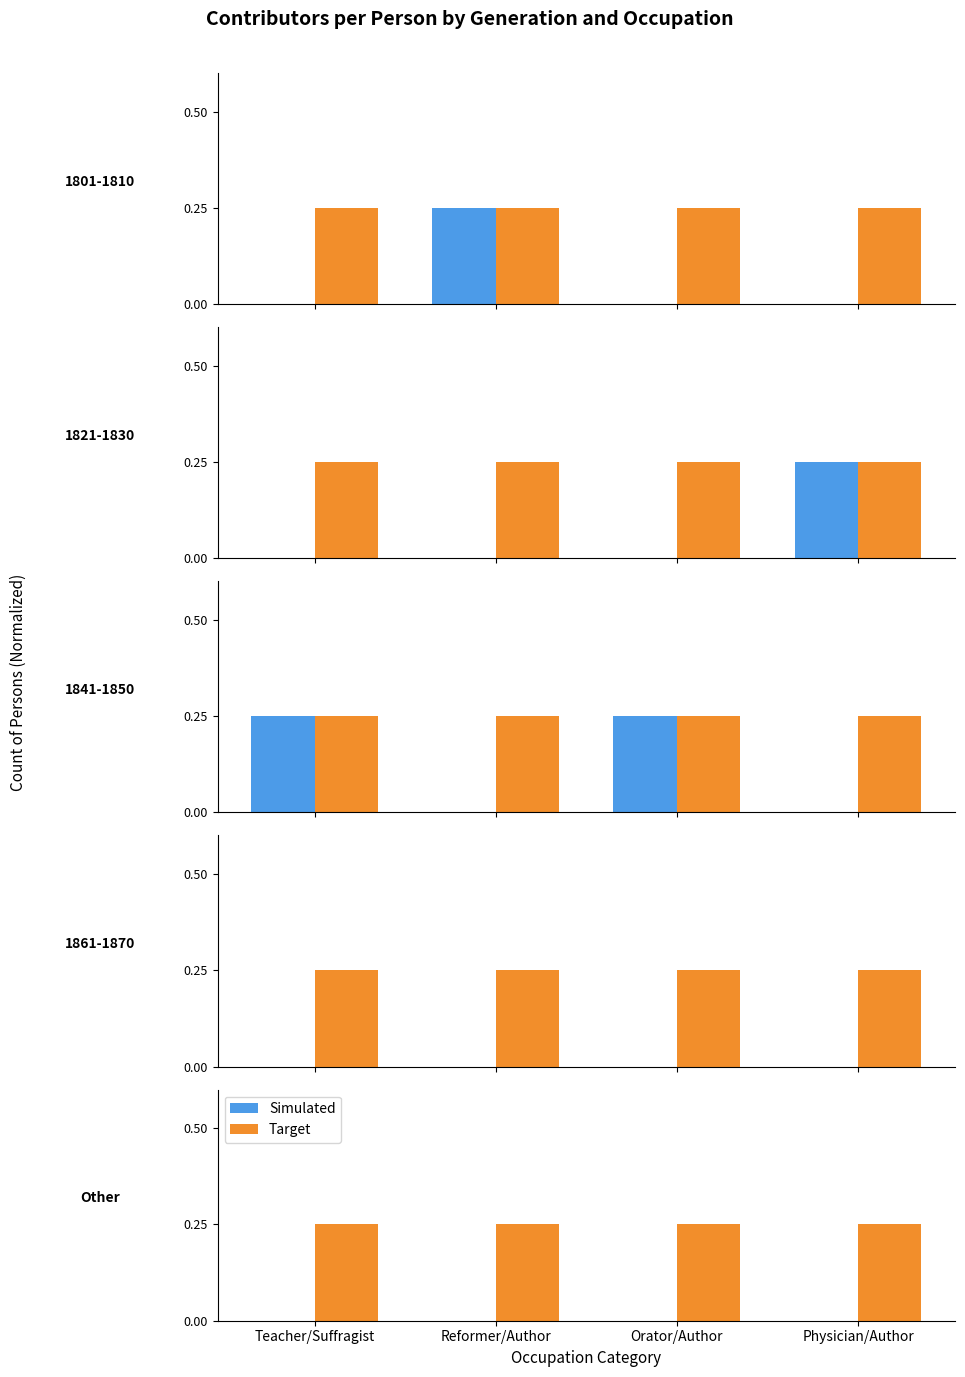

What is the label of the 4th bar from the left?

Physician/Author